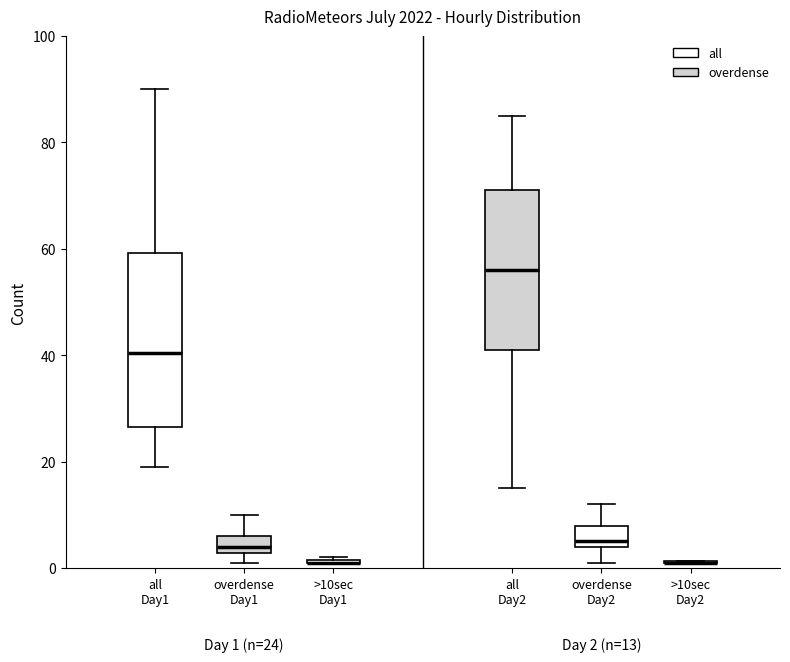

Which box is the tallest, from its lower edge to its upper edge?

all Day1